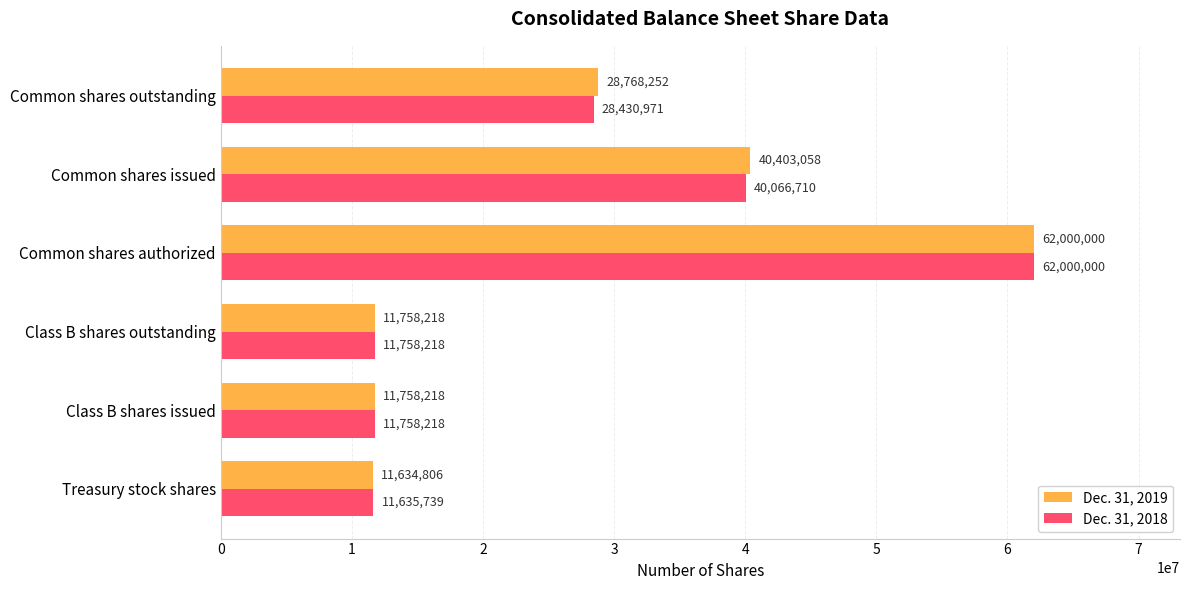

How many data points does each series have?

6